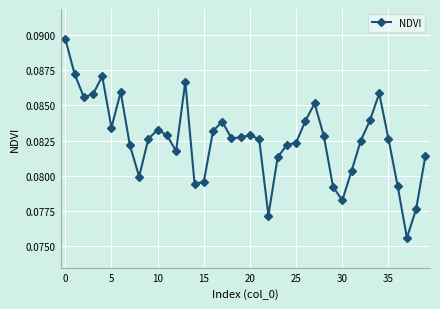

How many categories are shown in the chart?

40